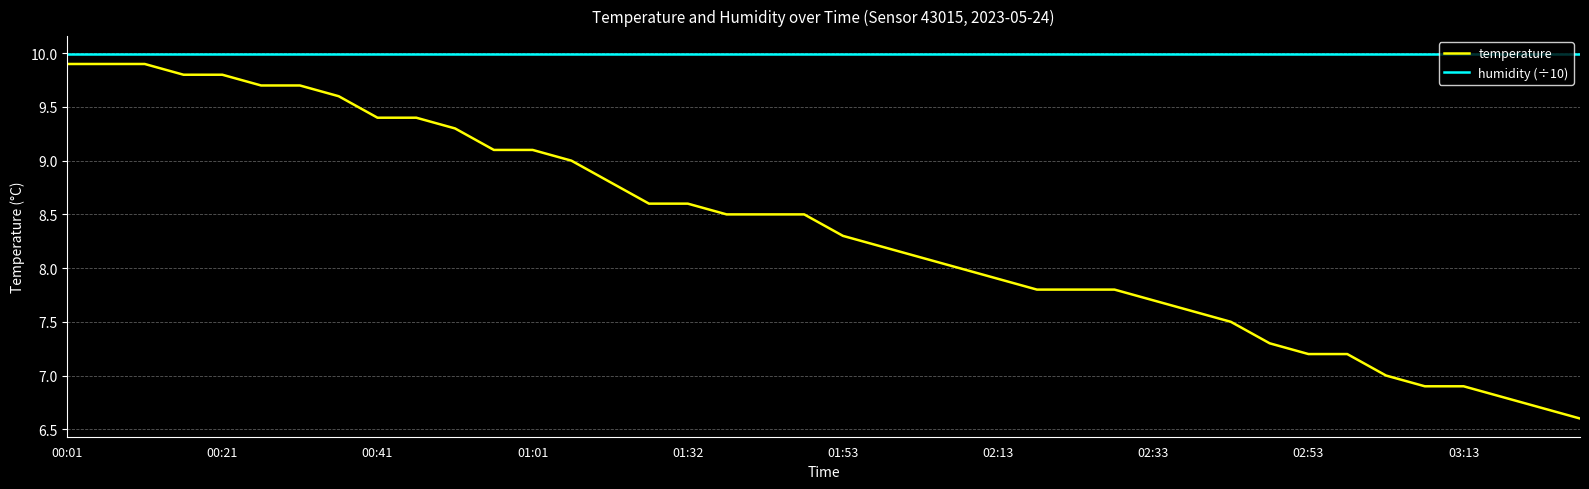

Which series has the largest total across all categories?

humidity (÷10)